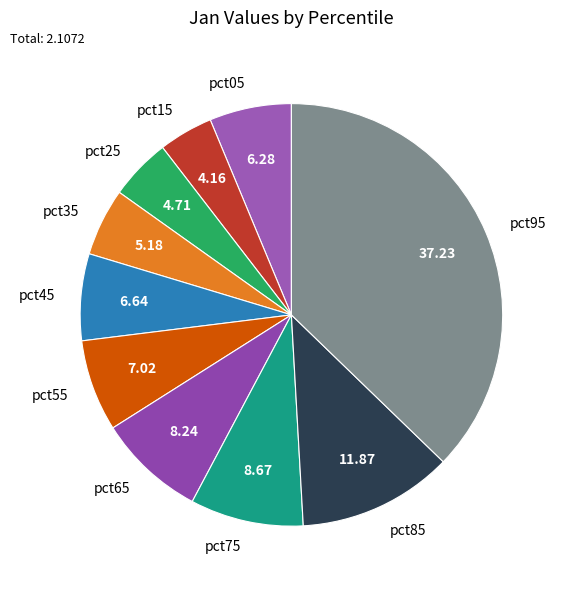

How many slices are in this pie chart?

10